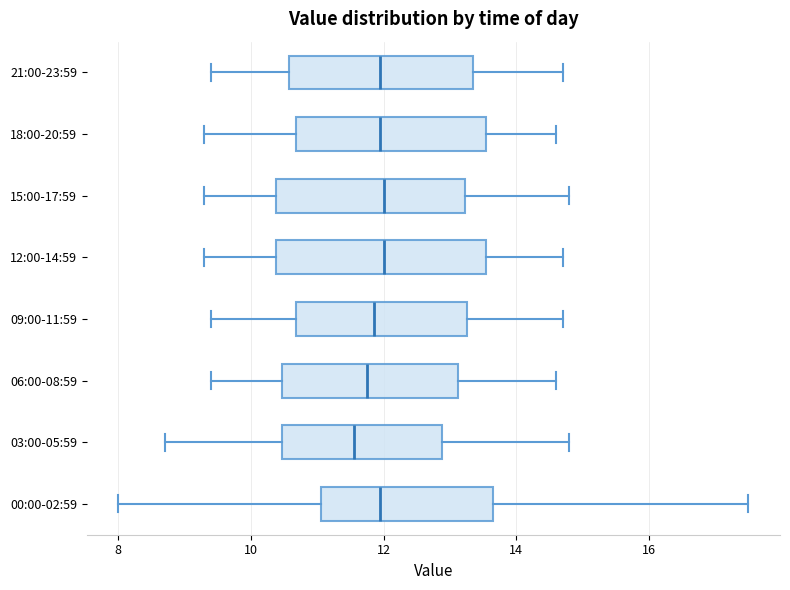

Which box is the widest, from its left edge to its right edge?

12:00-14:59